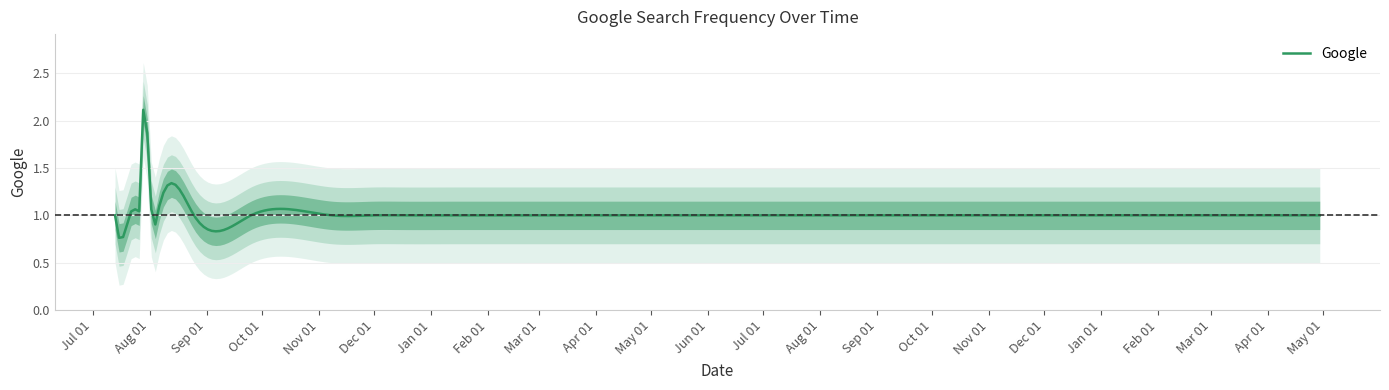

Reading right to left, extract all data points from this chart.

27=1	26=1	25=1	24=1	23=1	22=1	21=1	20=1	19=1	18=1	17=1	16=1	15=1	14=1	13=1	12=1	11=1	10=1	9=1	8=1	7=1	6=1	5=1	4=2	3=1	2=1	1=1	0=1